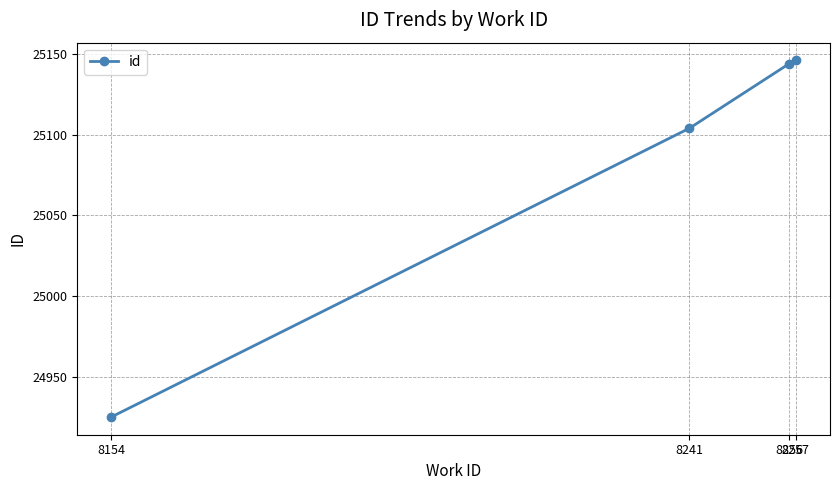

What is the average value?

25080